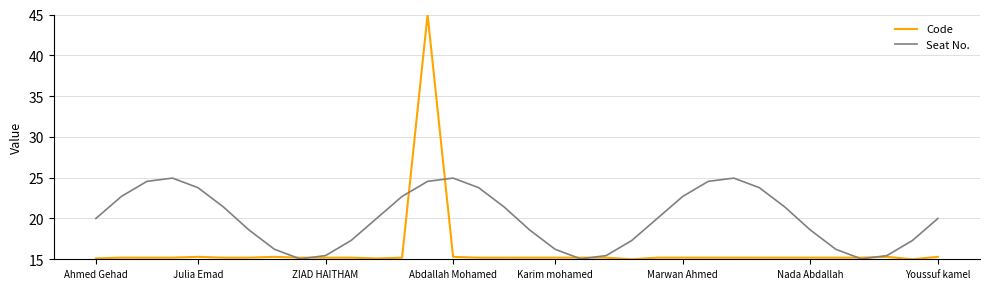

At how many categories does at least one series exceed 21?

15